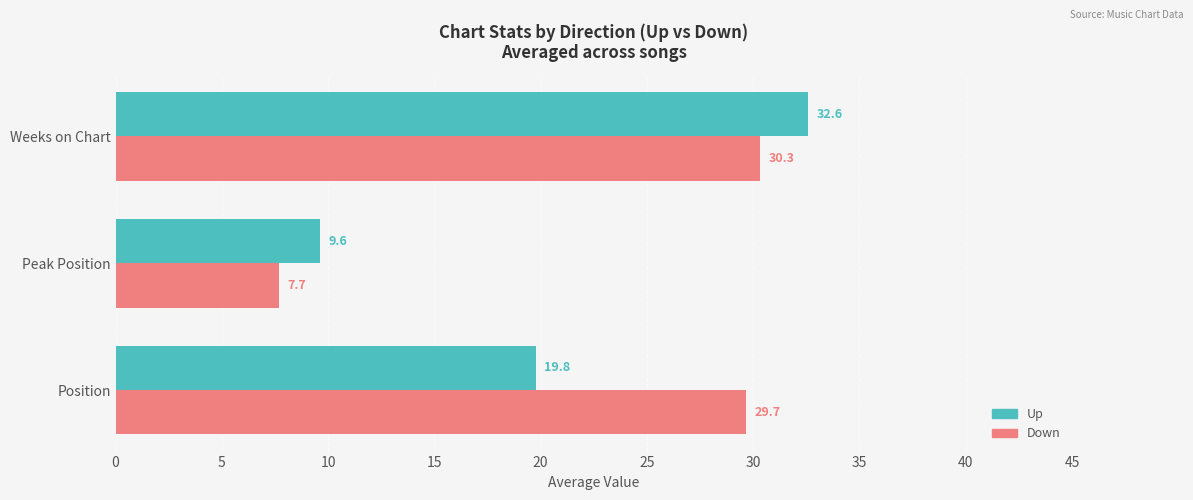

What is the smallest value displayed?

7.7